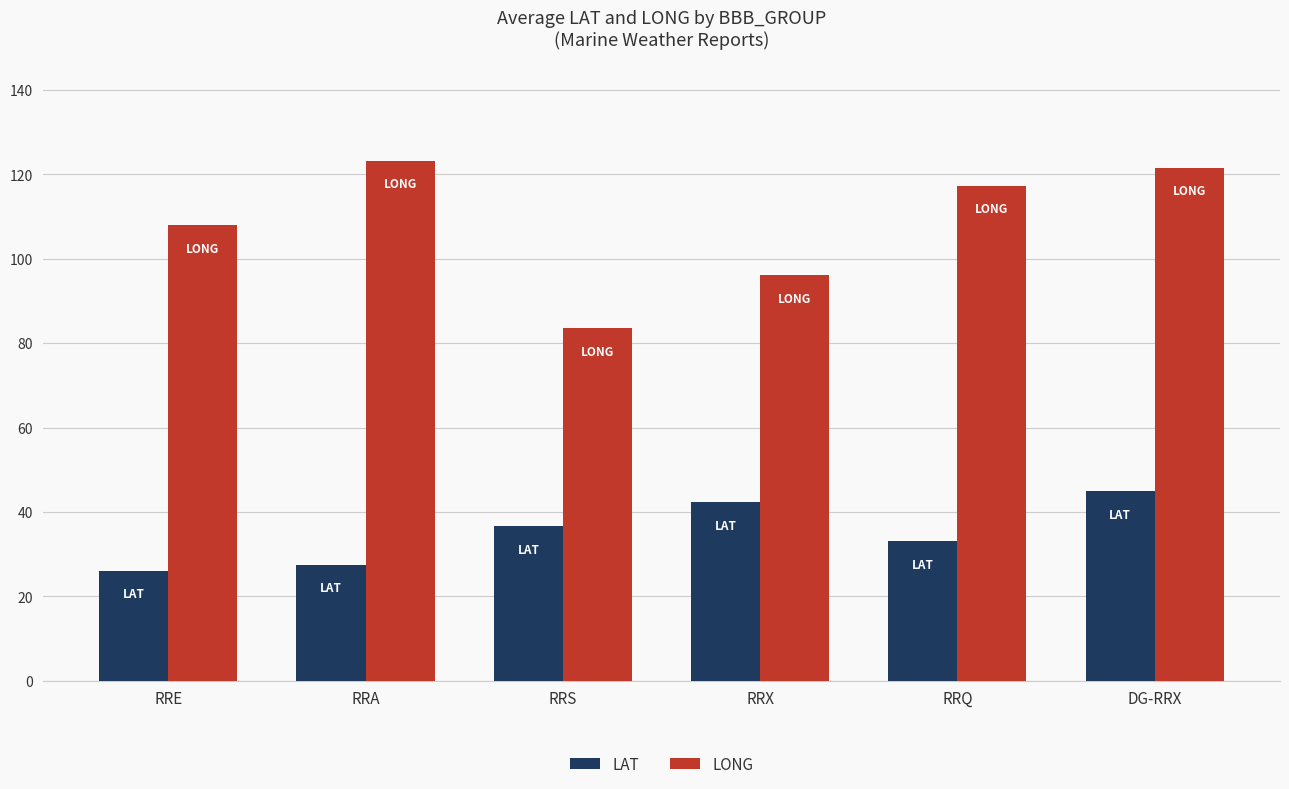

Read the LAT value at DG-RRX.

44.9